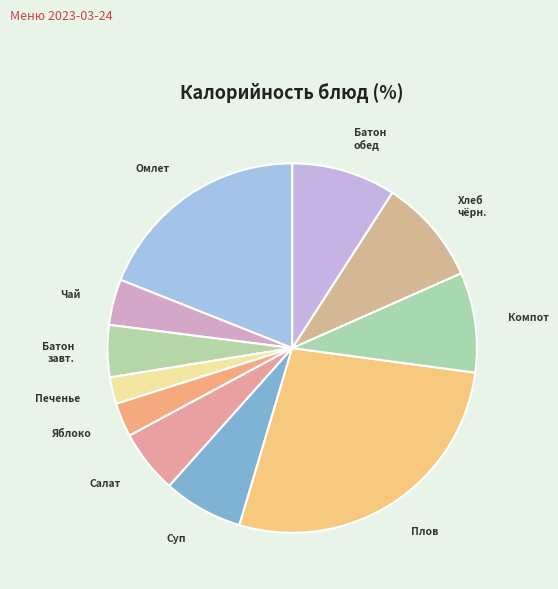

Which category has the biggest portion of the pie?

Плов